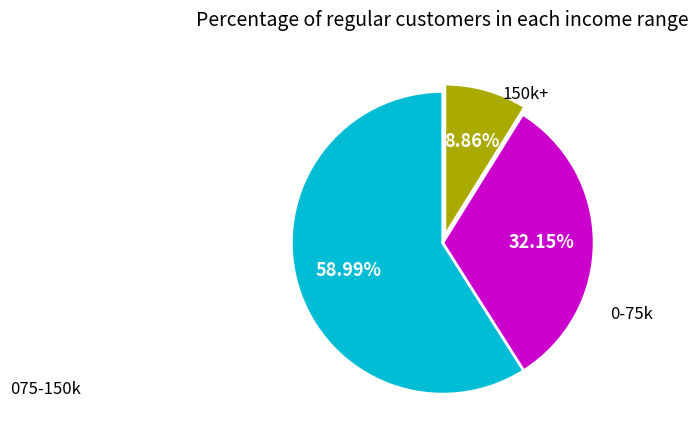

Is there any slice that represents more than half of the pie?

Yes